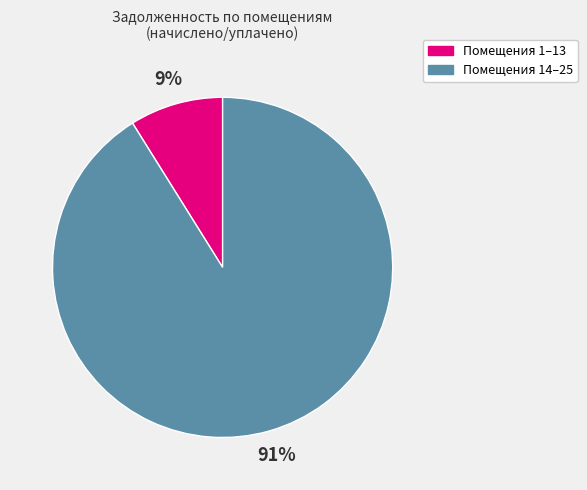

Does any single category account for the majority?

Yes